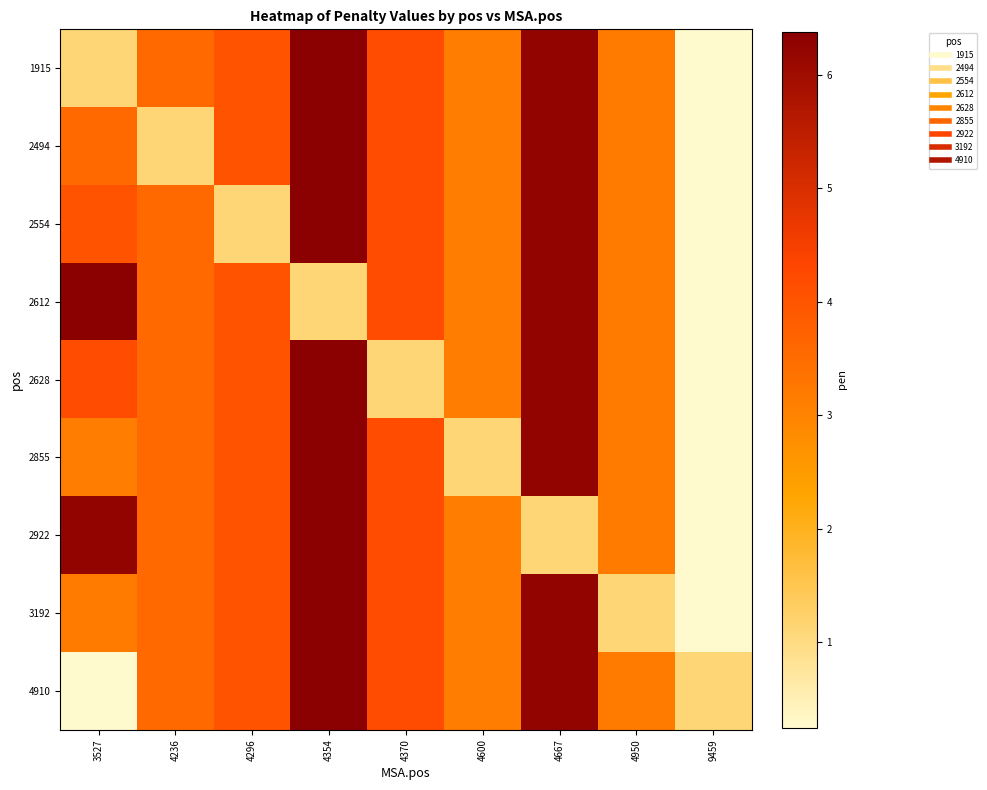

Rank the series at 4600 from lowest to highest value.

2855, 1915, 2494, 2554, 2612, 2628, 2922, 3192, 4910